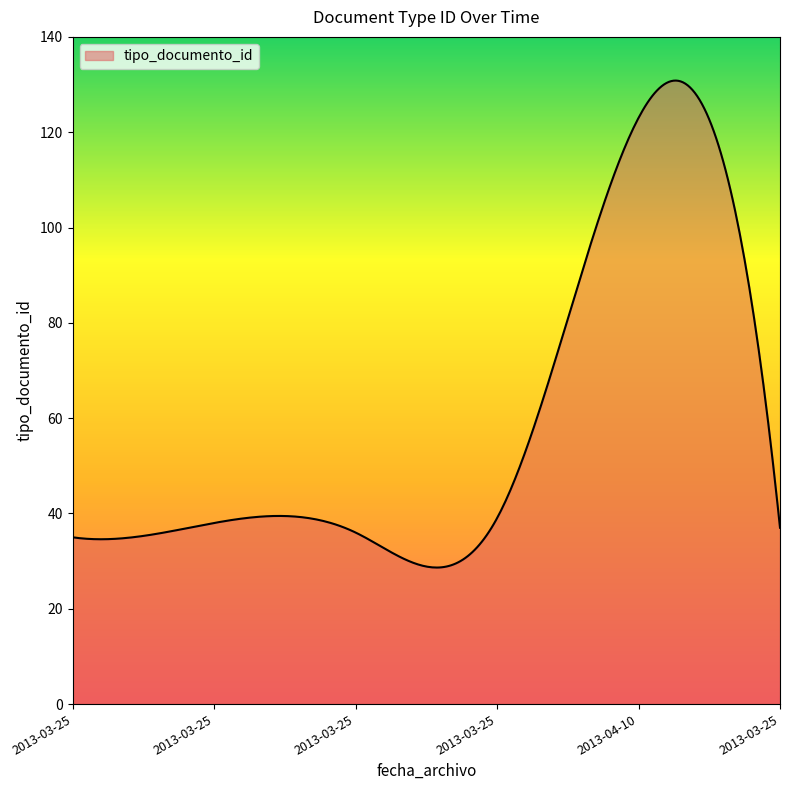

What is the maximum value shown in the chart?

130.8